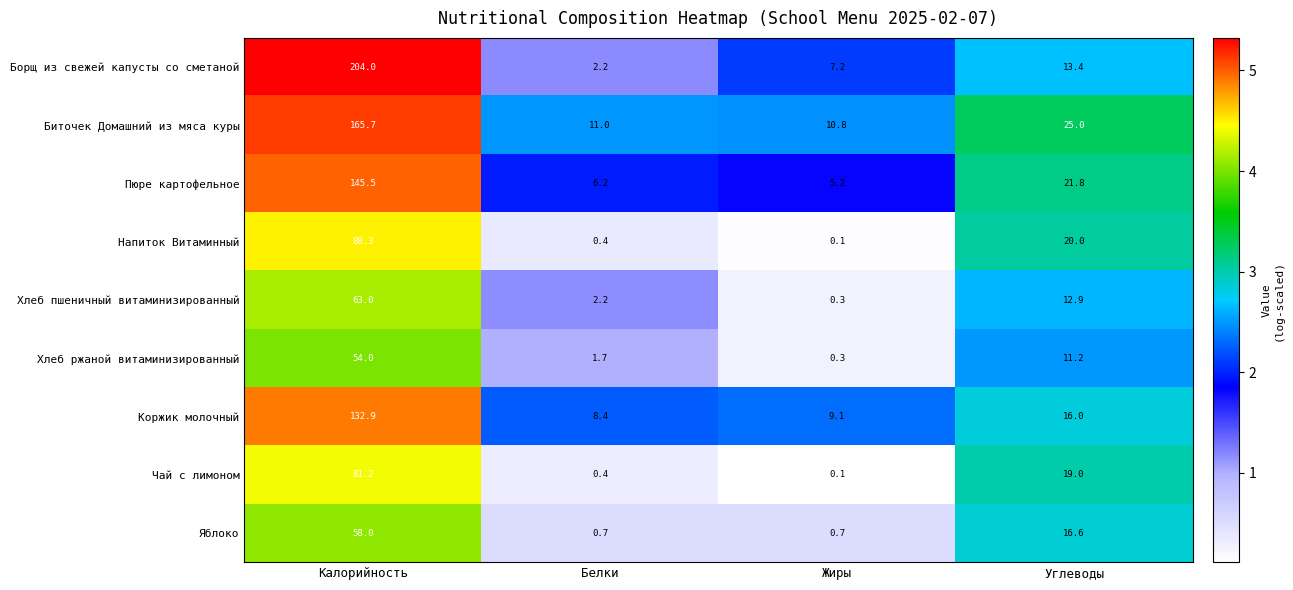

At which category does the chart reach its minimum across all series?

Жиры